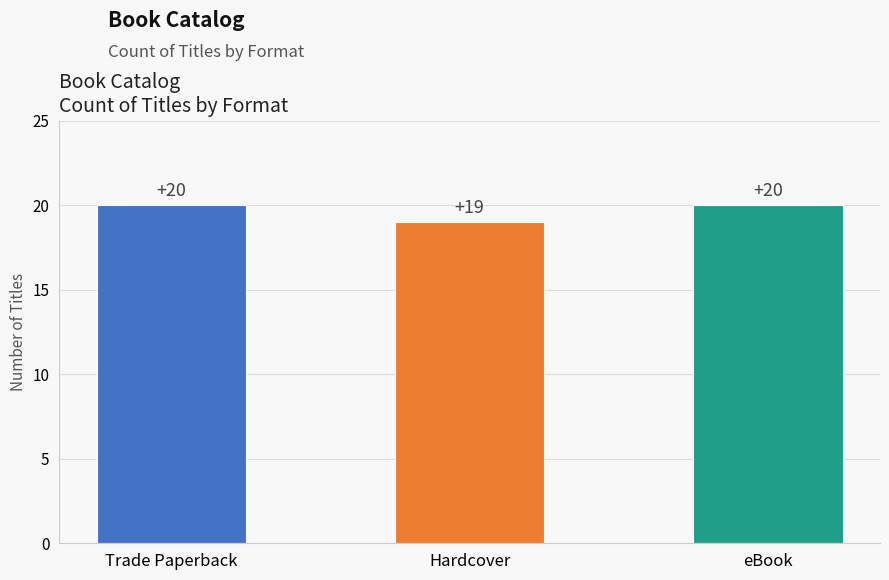

Reading left to right, extract all data points from this chart.

20	19	20